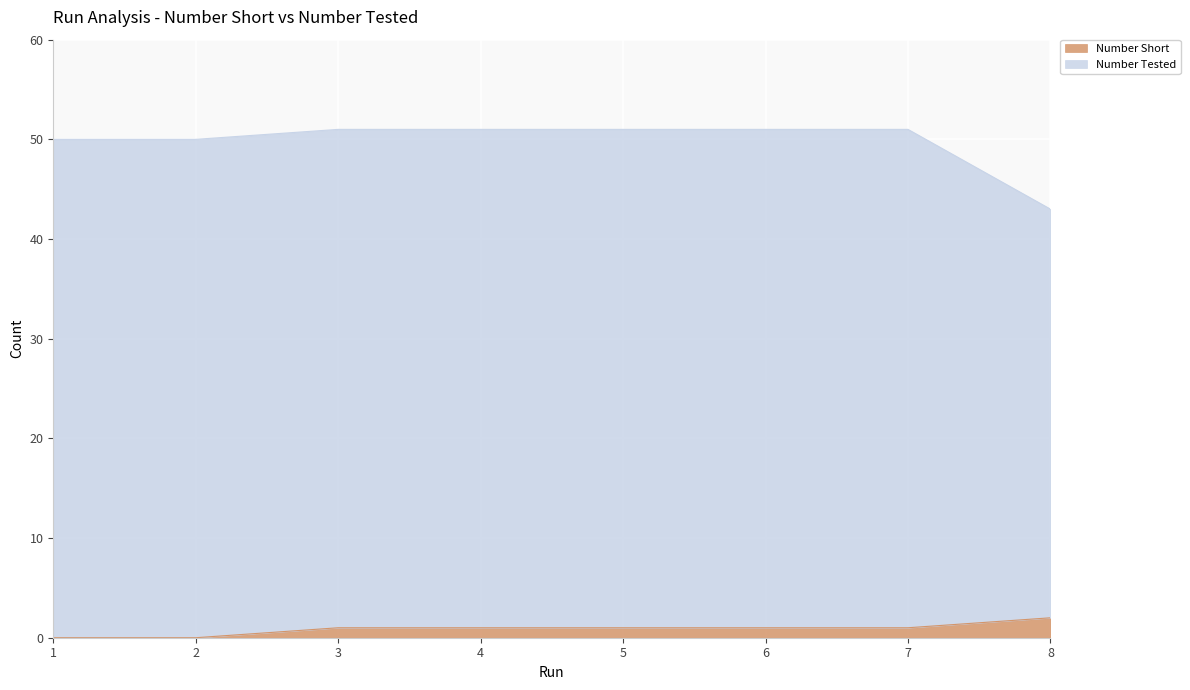

At how many categories does at least one series exceed 42?

8